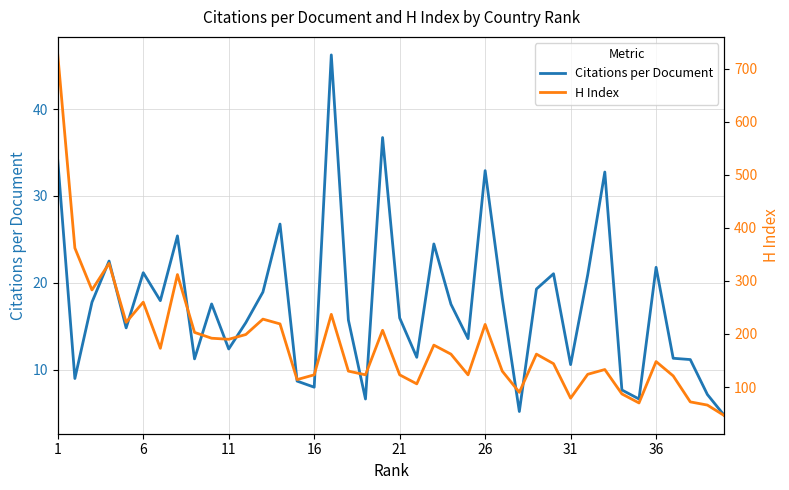

How many interior local peaks does the H Index series have?

11